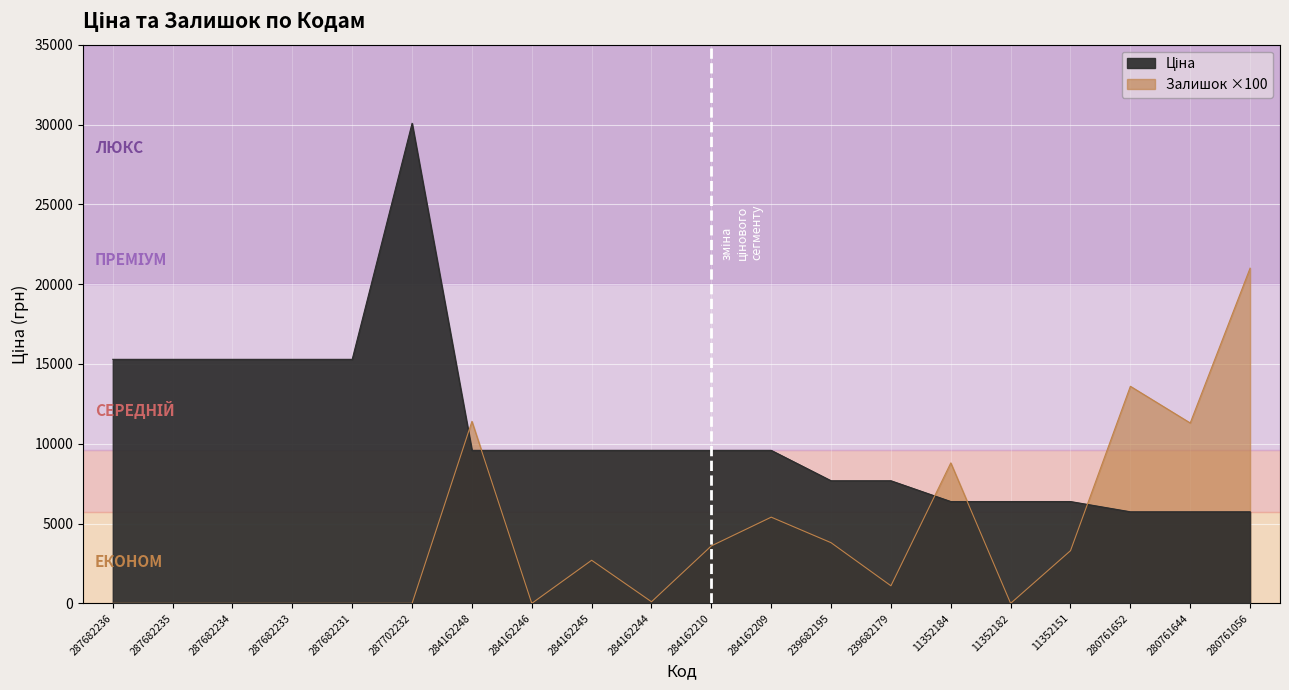

At which label does Ціна first exceed 9585?

287682236